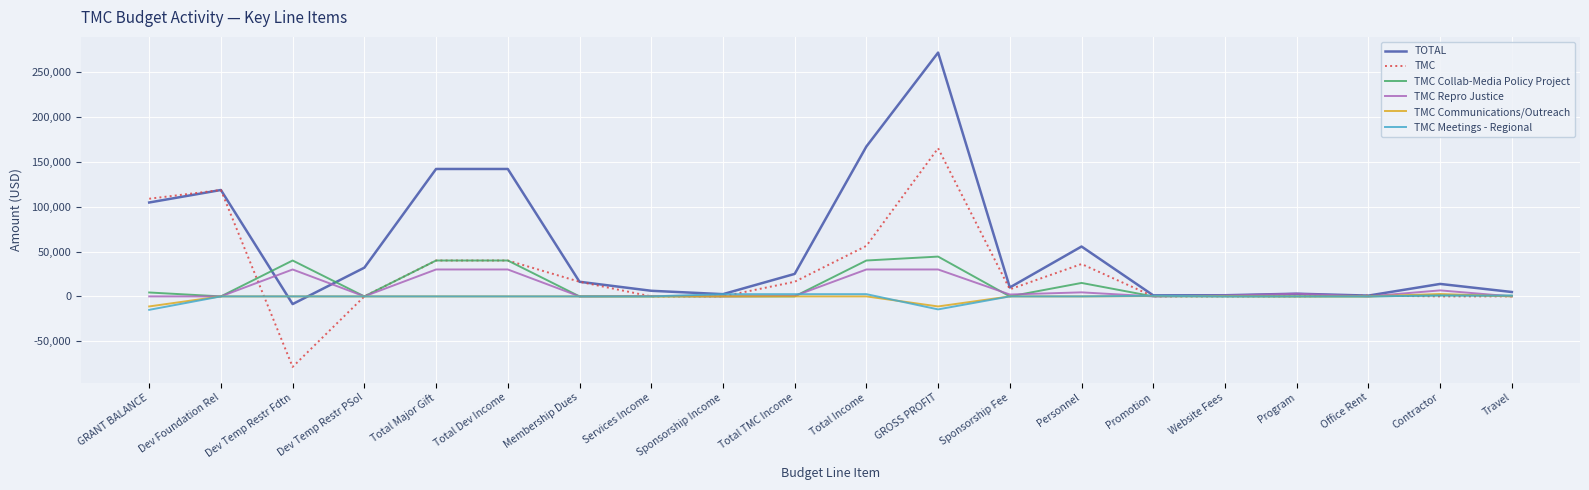

Which category has the highest value across all series?

GROSS PROFIT